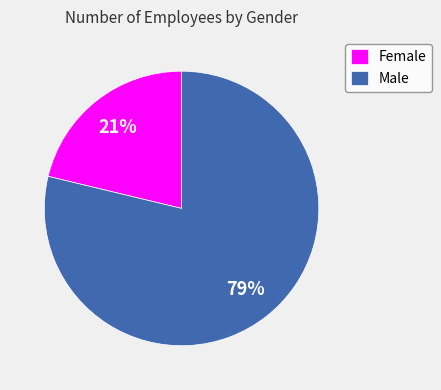

Is it true that Male is 79% of the pie?

True